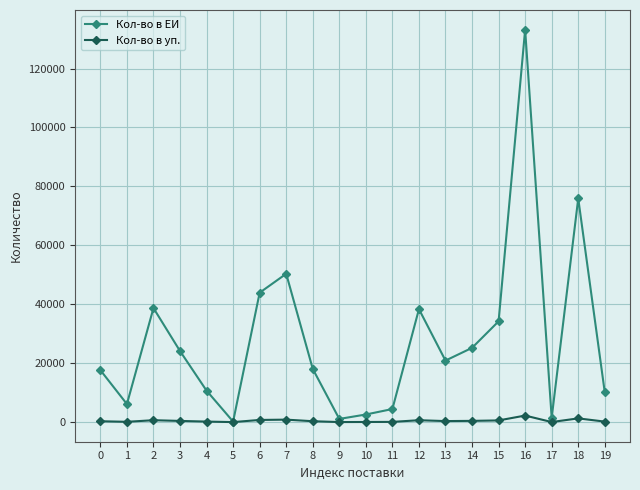

What is the value of the Кол-во в ЕИ point at the 12th from the left?

4440